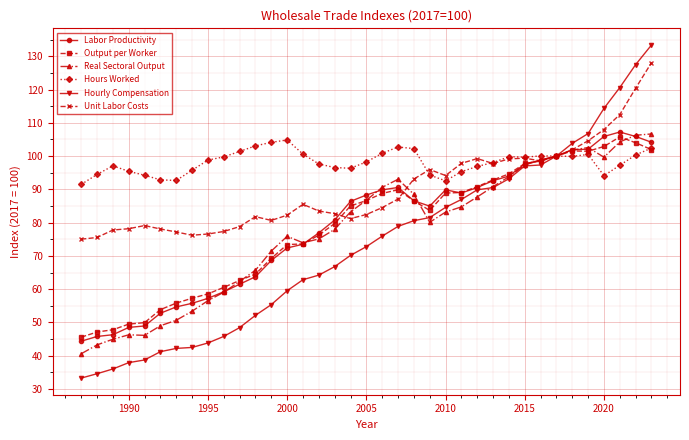

What is the value of the Real Sectoral Output point at the 11th from the left?

62.3